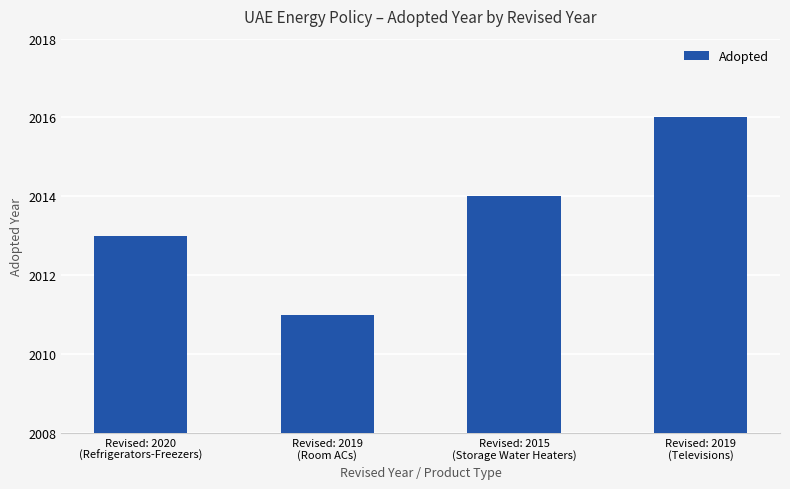

What is the minimum value shown in the chart?

2011